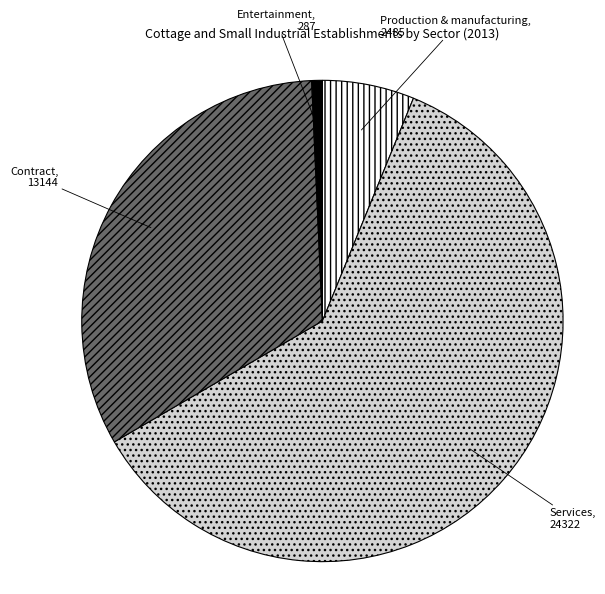

How many slices are in this pie chart?

4